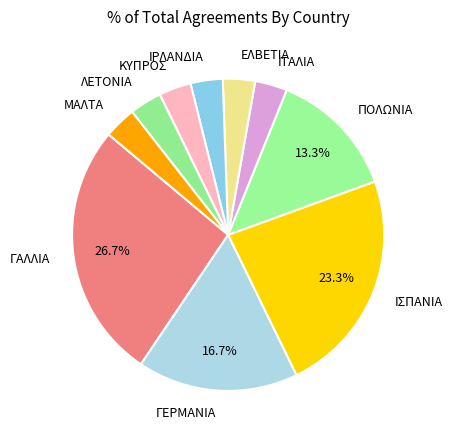

To the nearest percent, what is the average slice percentage?

10%